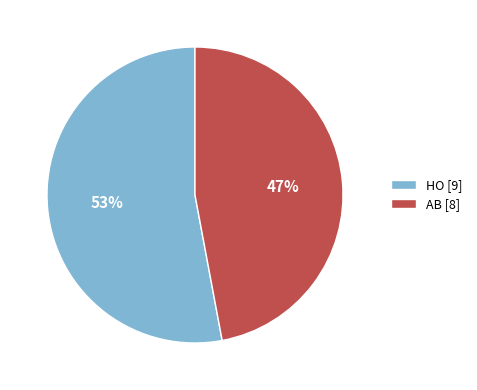

Between AB and HO, which is larger?

HO